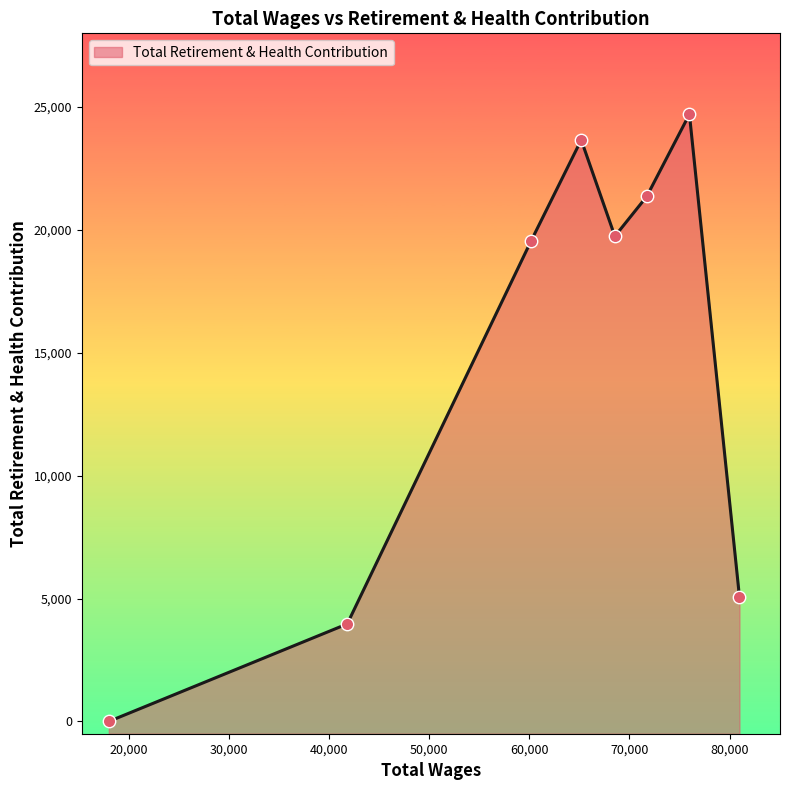

Between 60165.0 and 41812.0, which is larger?

60165.0